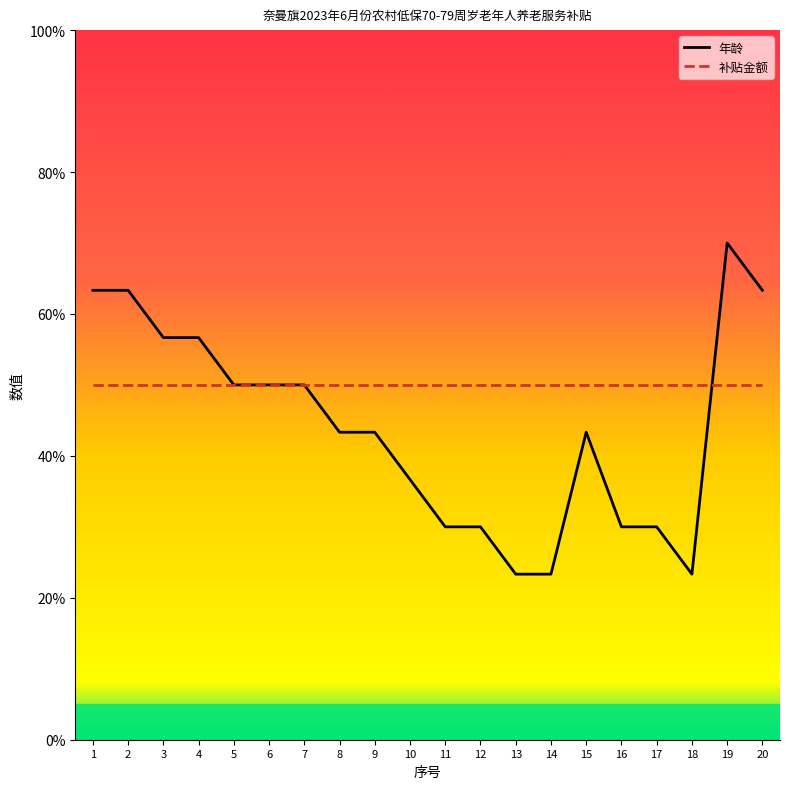

Rank the series by their average value, from lowest to highest.

年龄, 补贴金额